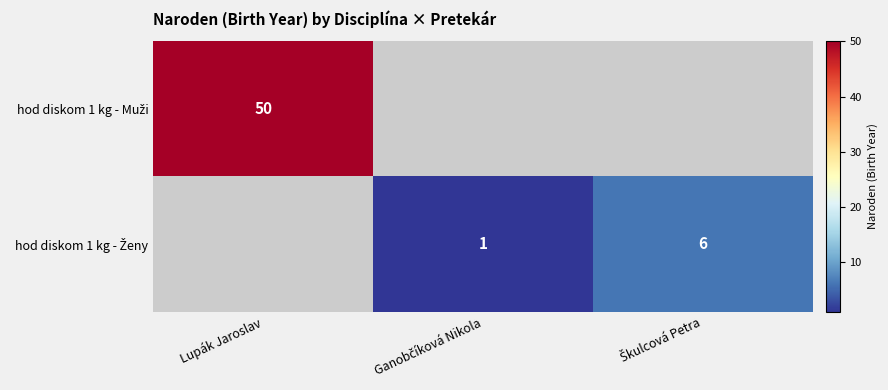

What is the maximum value shown in the chart?

50.0